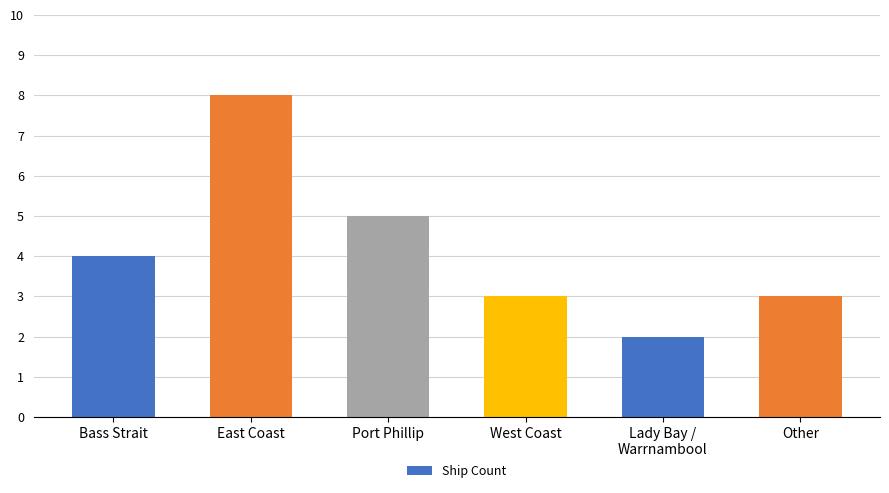

How many data points are less than 4?

3